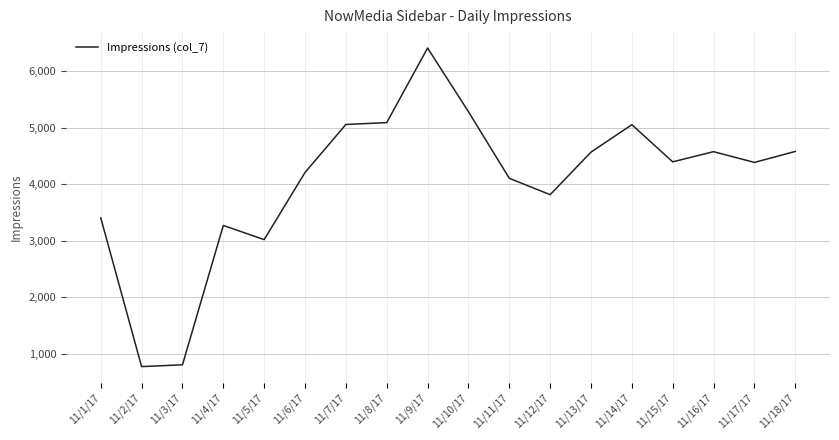

At which label is the value closest to 3591?

11/1/17